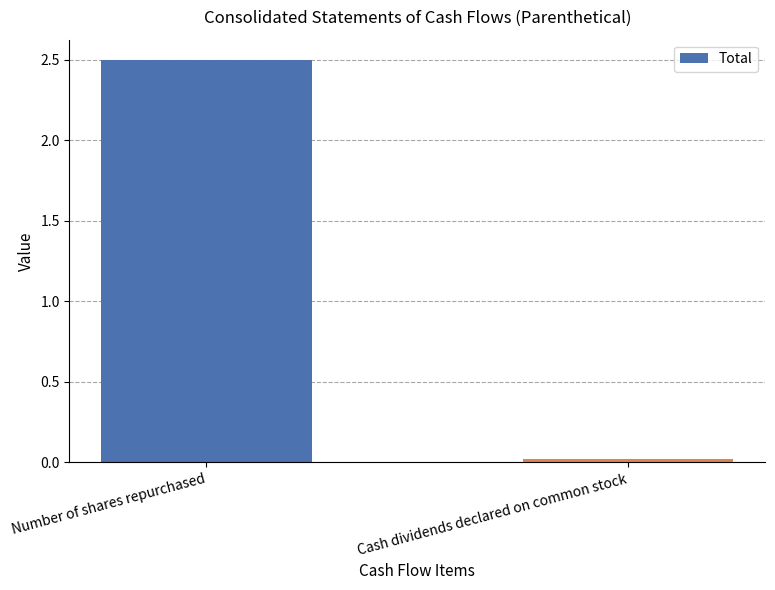

Is it true that the value at Number of shares repurchased is 2.5?

True